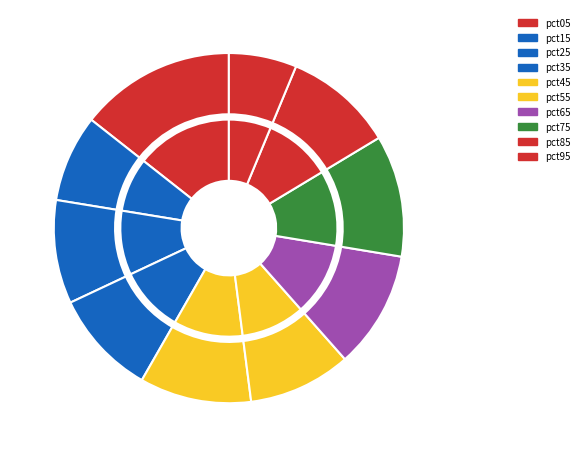

Does pct85 represent more than half of the total?

No